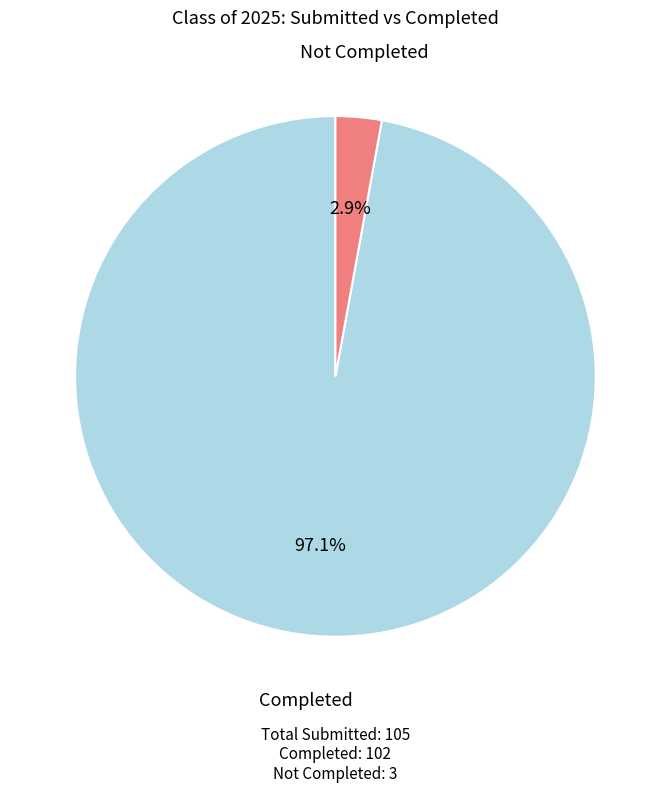

How many segments does this pie chart have?

2